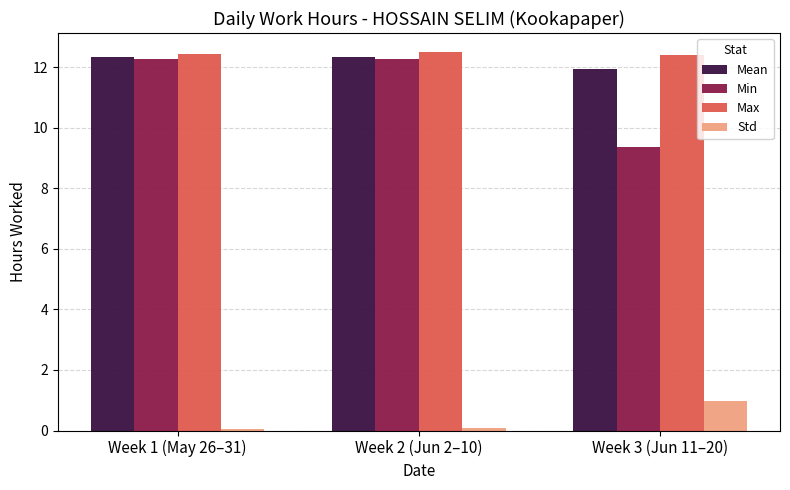

Where is Min nearest to the value 10?

Week 3 (Jun 11–20)